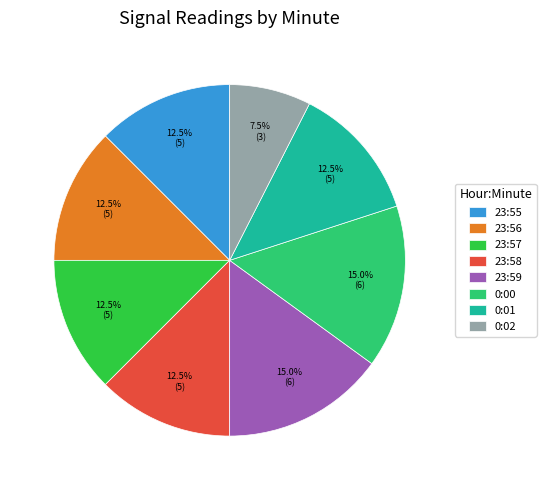

What portion of the pie excludes 23:57?

87.5%